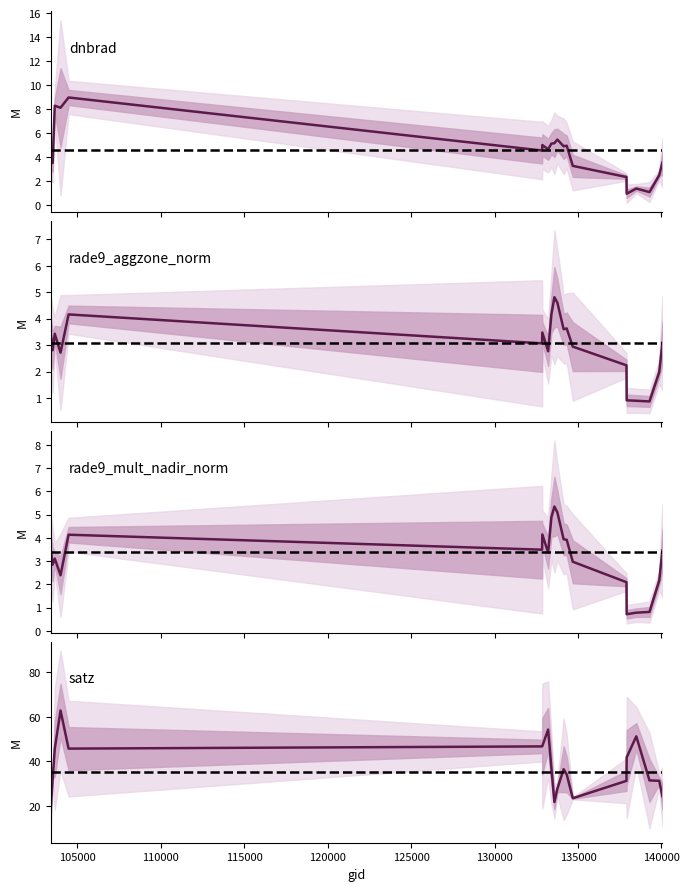

How many lines are shown in the chart?

4